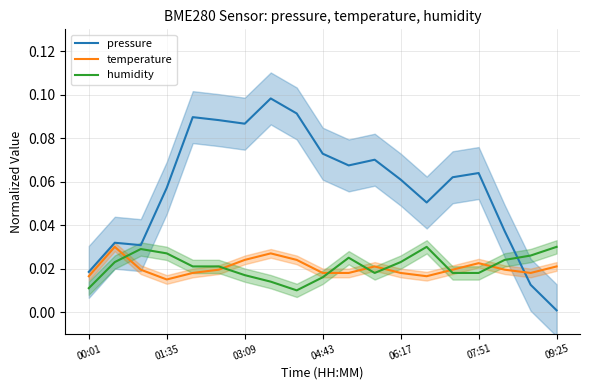

How many temperature values are between 0 and 1?

19